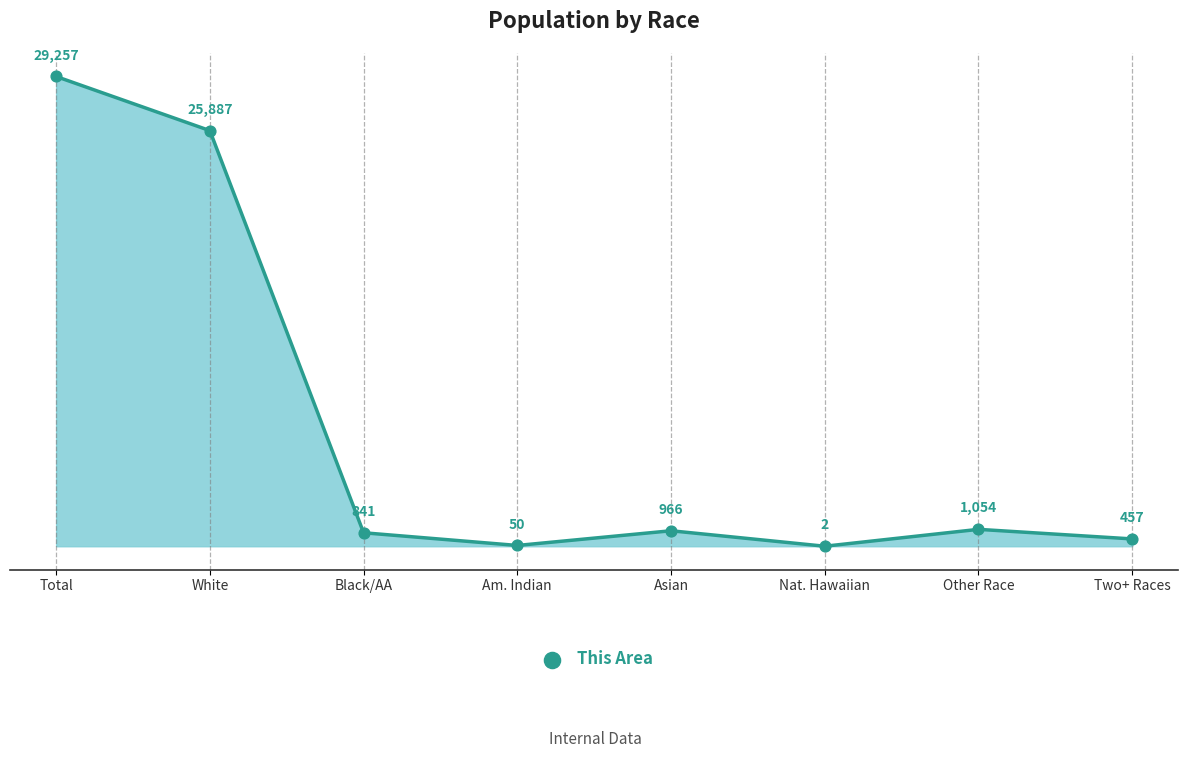

True or false: there are more than 0 points higher than both neighbors.

True